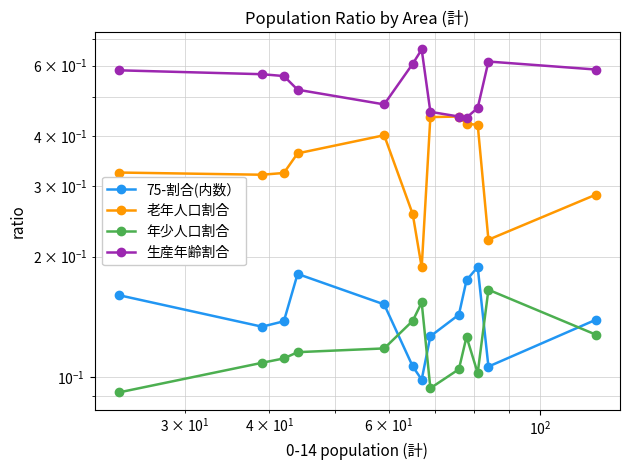

Is the value of 年少人口割合 at $\mathdefault{10^{3}}$ greater than the value of 75-割合(内数） at $\mathdefault{10^{2}}$?

No